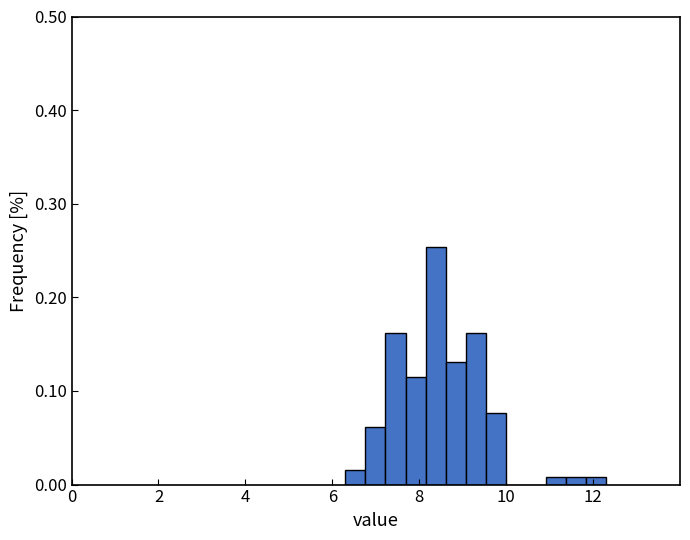

Around what value on the x-axis is the tallest bar? Give the approximate position of its centre, as read against the axis.

8.4